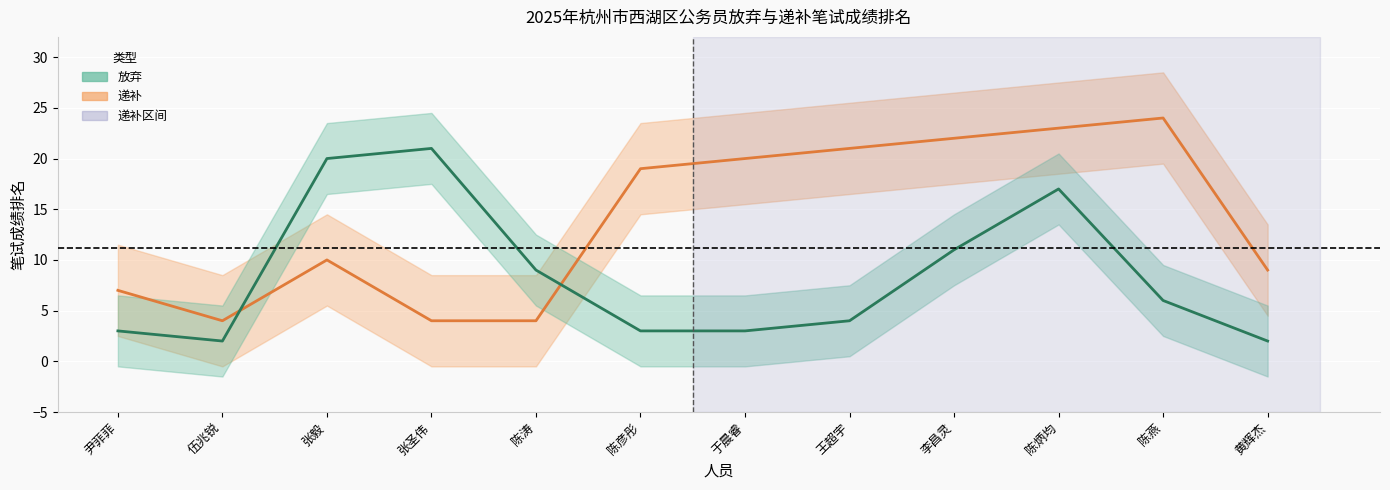

List the labels in order of 放弃 value, largest first.

张圣伟, 张毅, 陈炳均, 李昌灵, 陈涛, 陈燕, 王超宇, 尹菲菲, 陈彦彤, 于晨睿, 伍兆锐, 黄辉杰